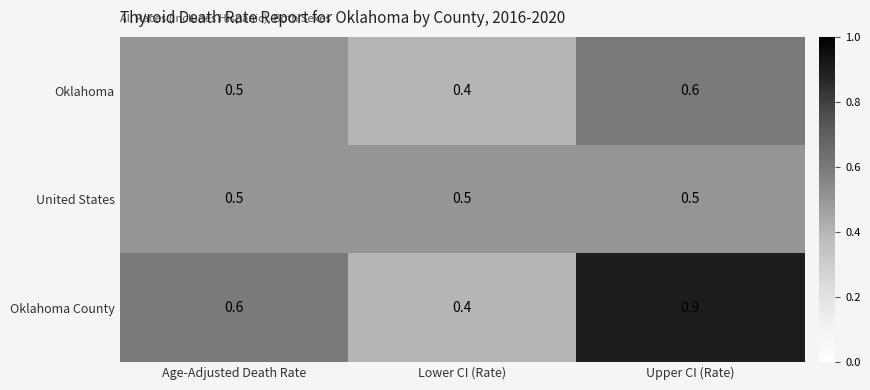

Which series has the largest range (max minus min)?

Oklahoma County